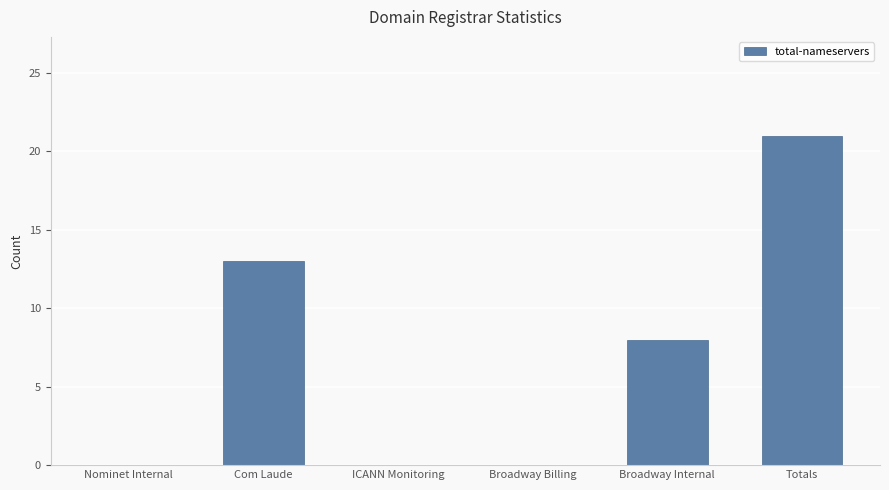

At which category does the chart reach its peak across all series?

Totals